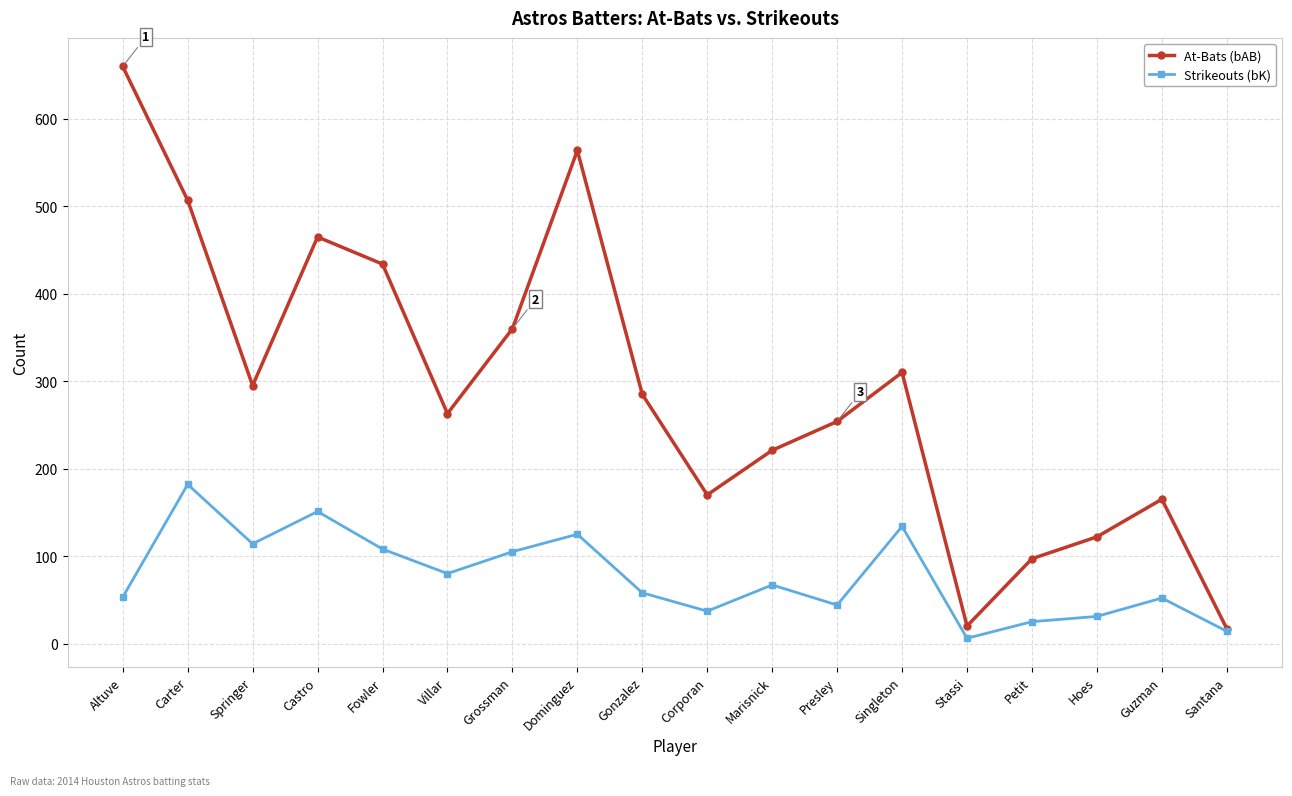

Which series changed the most between Dominguez and Singleton?

At-Bats (bAB)